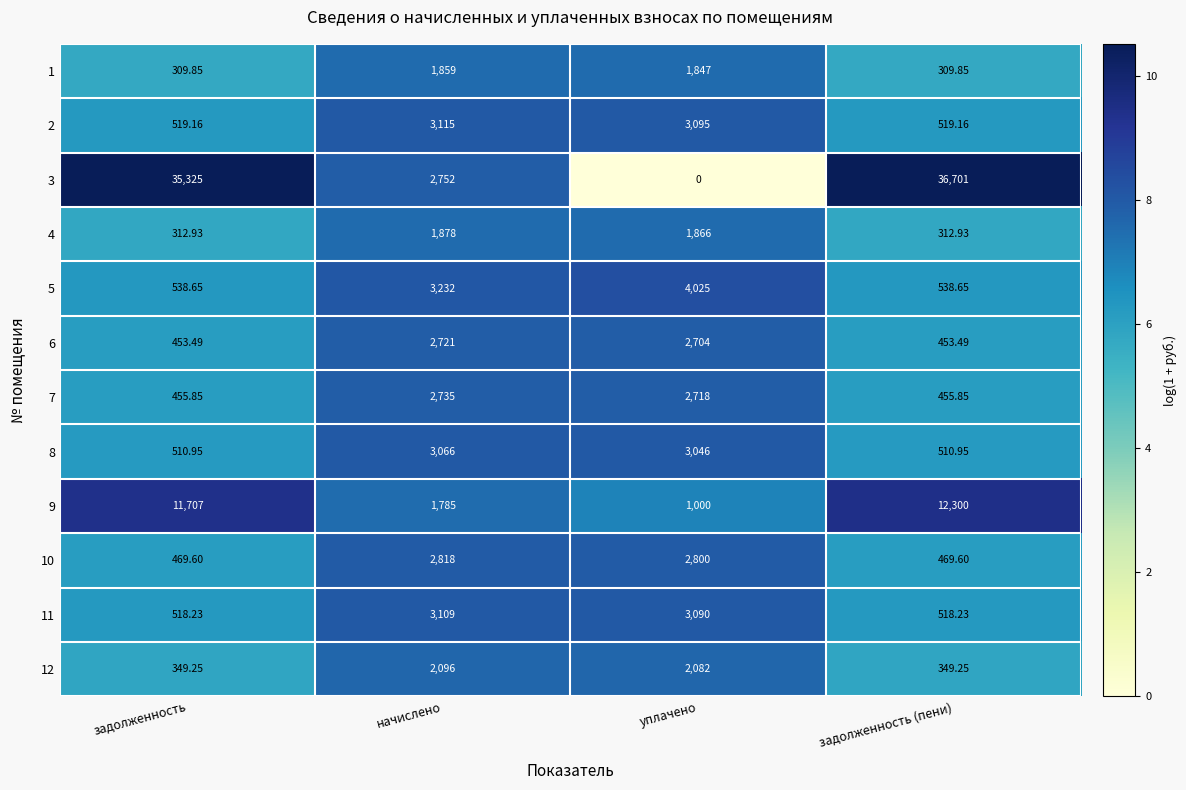

Which series has the largest range (max minus min)?

3